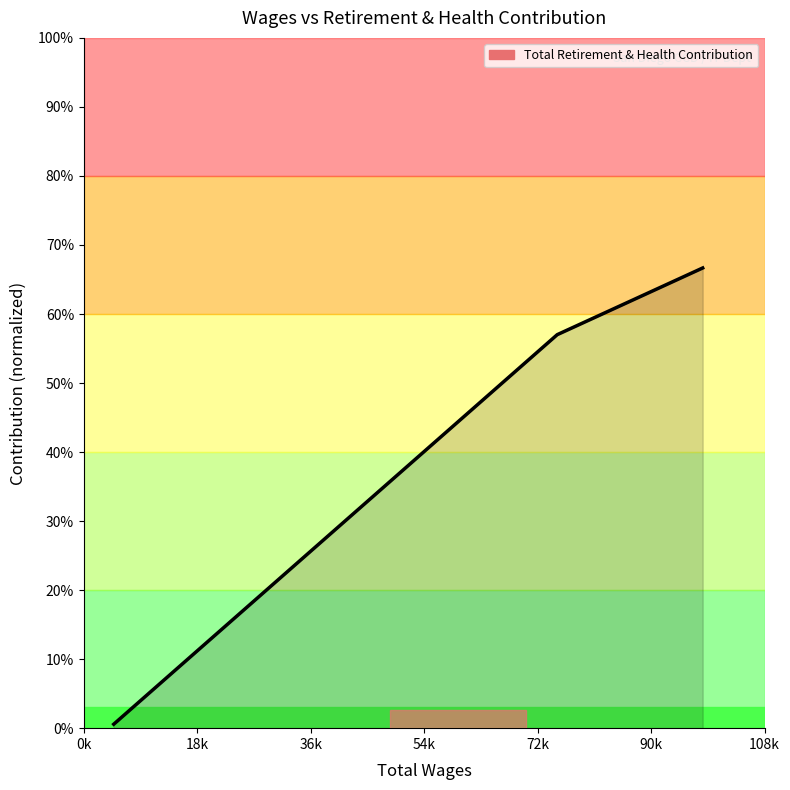

How many lines are shown in the chart?

1